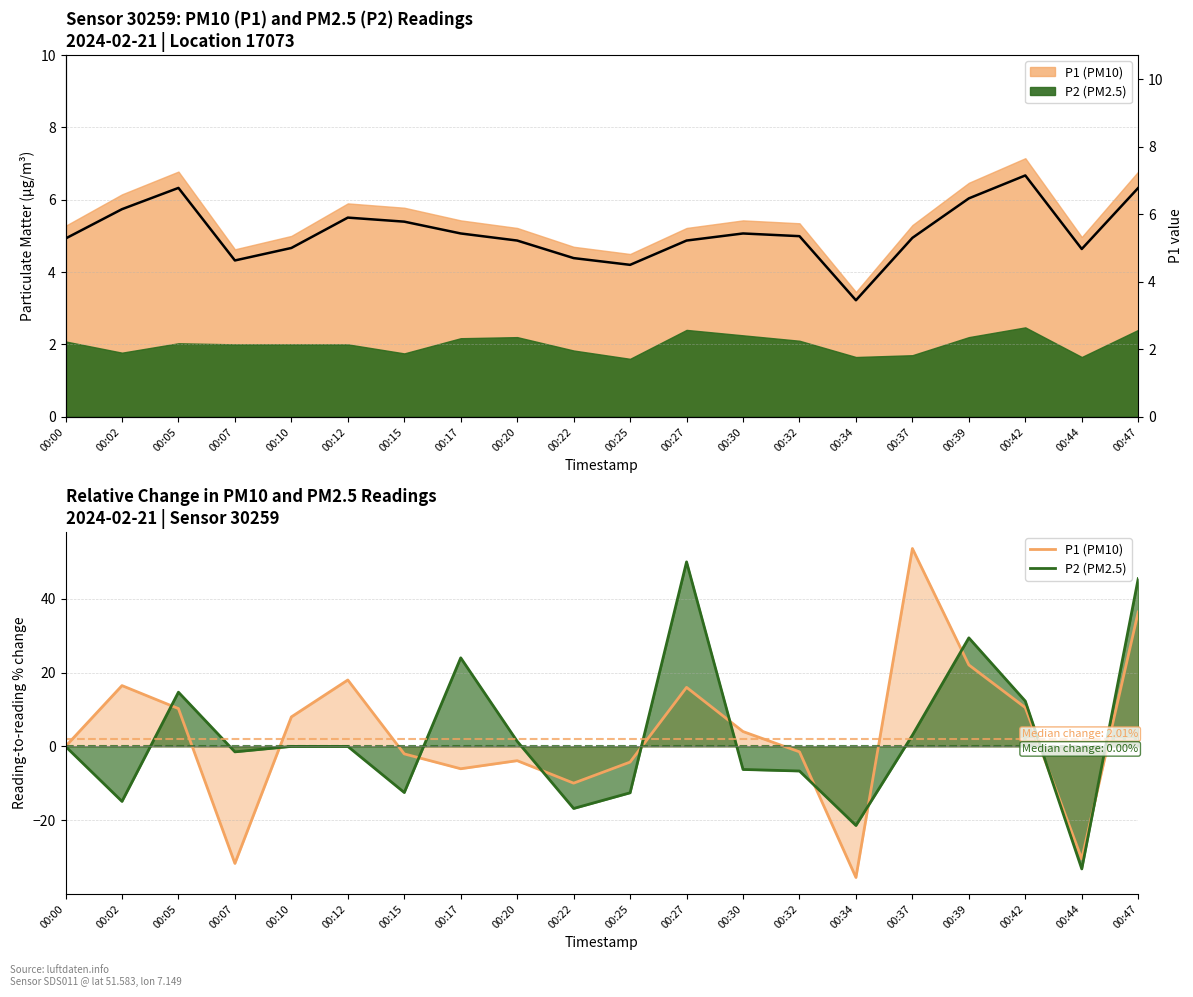

What is the value of the P1 (PM10) point at the 15th from the left?

-35.5